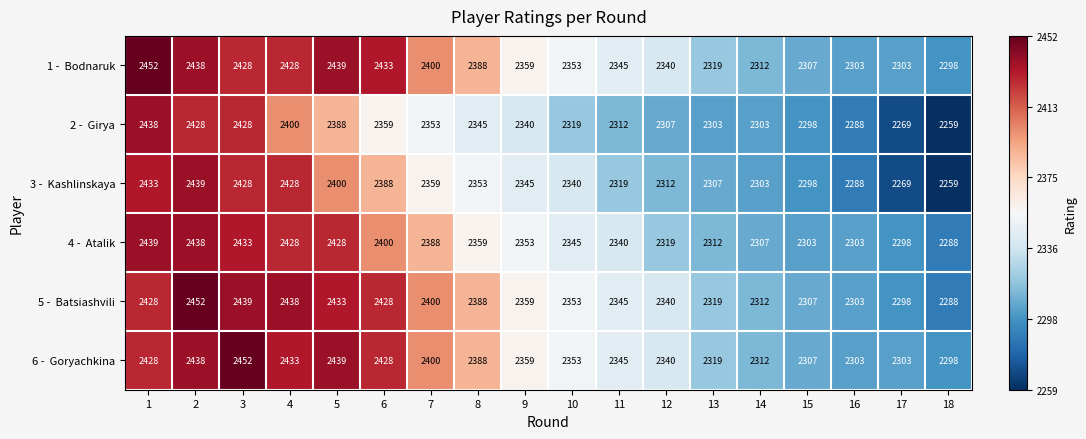

What is the maximum value shown in the chart?

2452